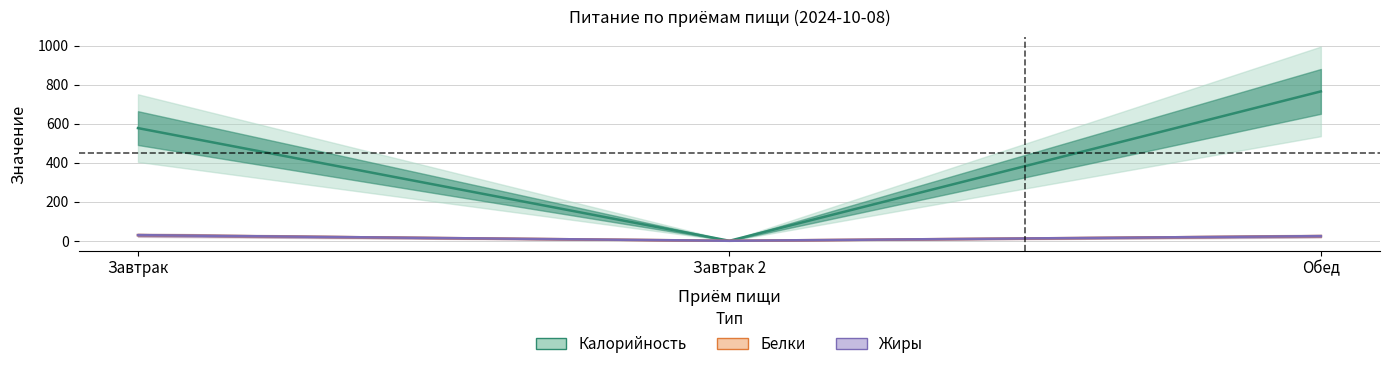

At which category is the sum across all series the highest?

Обед